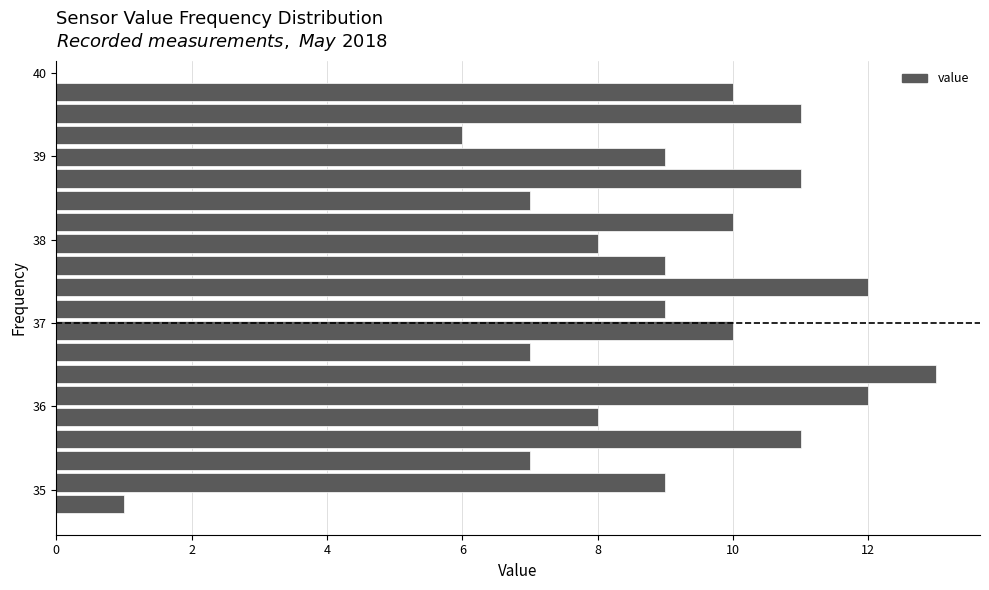

Read against the y-axis, roughly where is the centre of the longest bar?

36.4